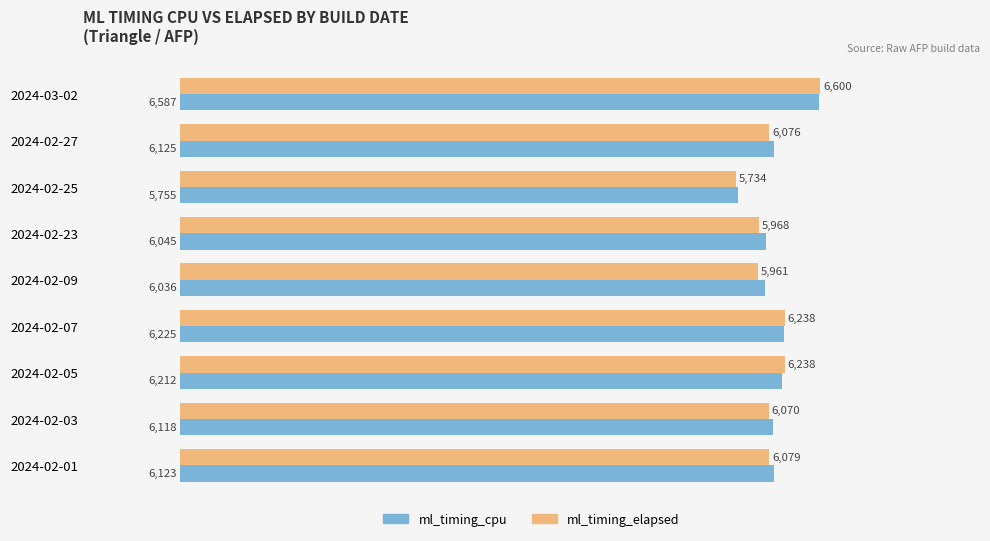

What is the minimum value for ml_timing_elapsed?

5734